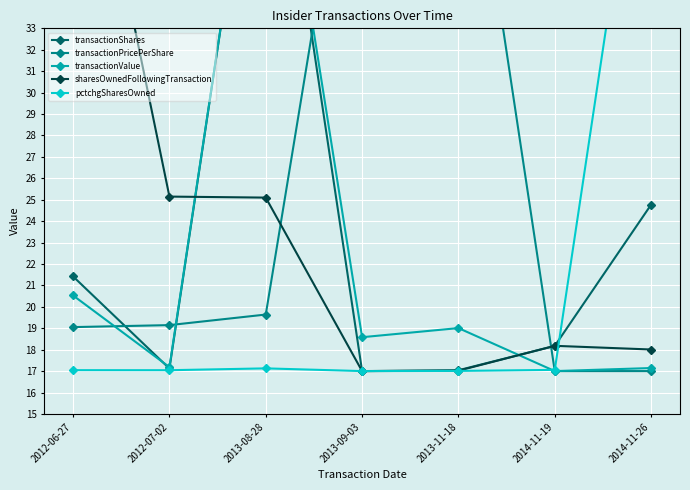

True or false: transactionPricePerShare has more than 0 points higher than both neighbors.

True